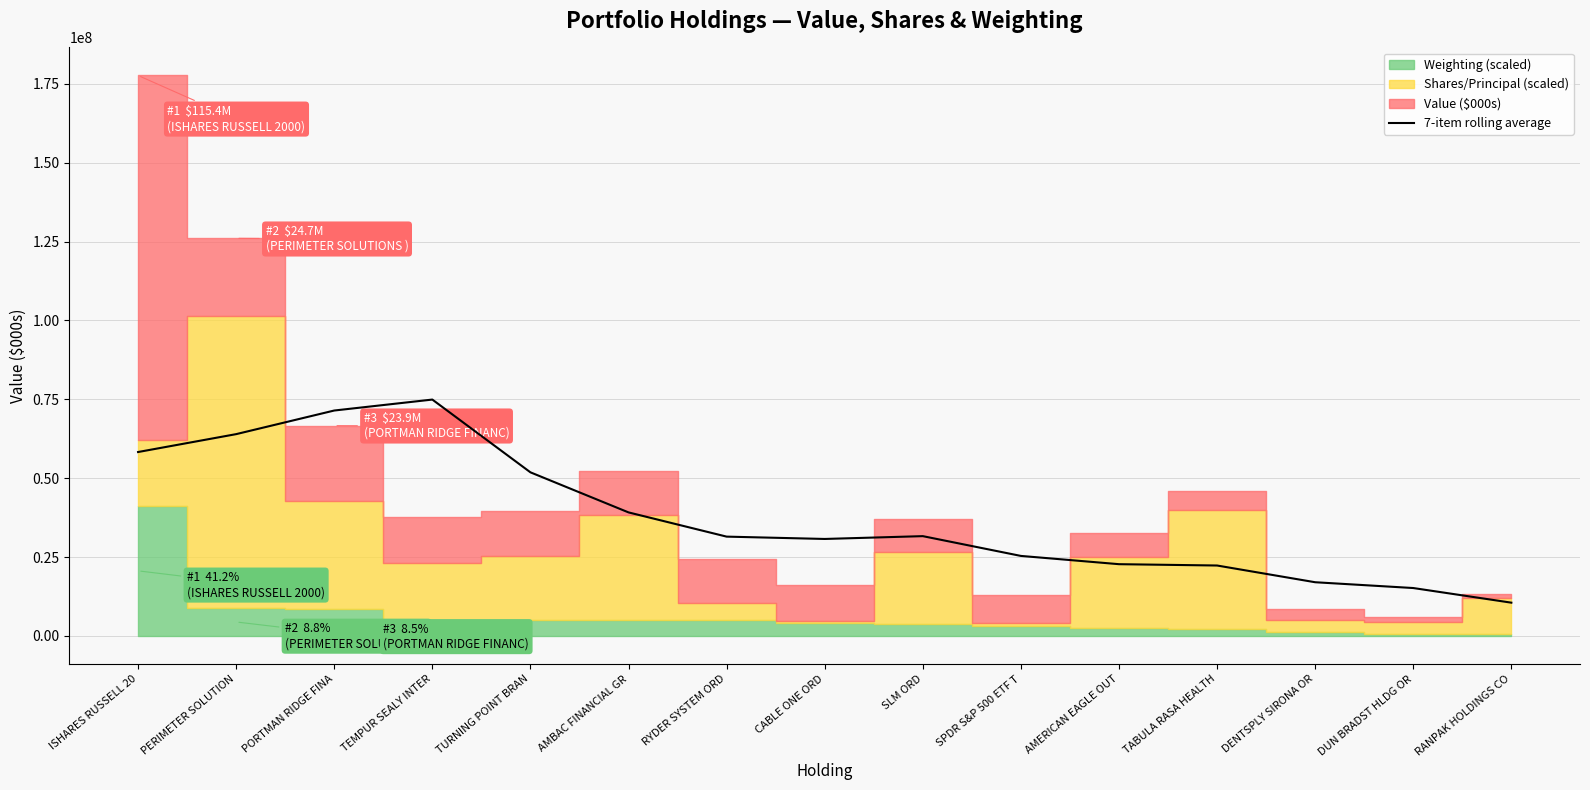

The value of 7-item rolling average at CABLE ONE ORD is 30726738.6. True or false?

True